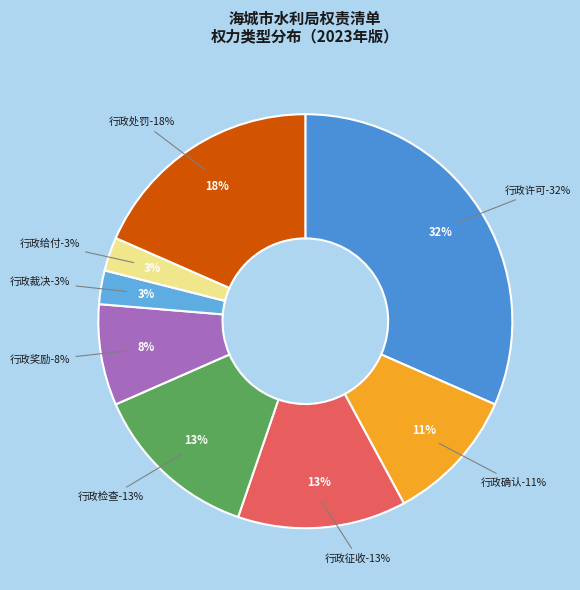

Is it true that 行政许可 is 54% of the pie?

False